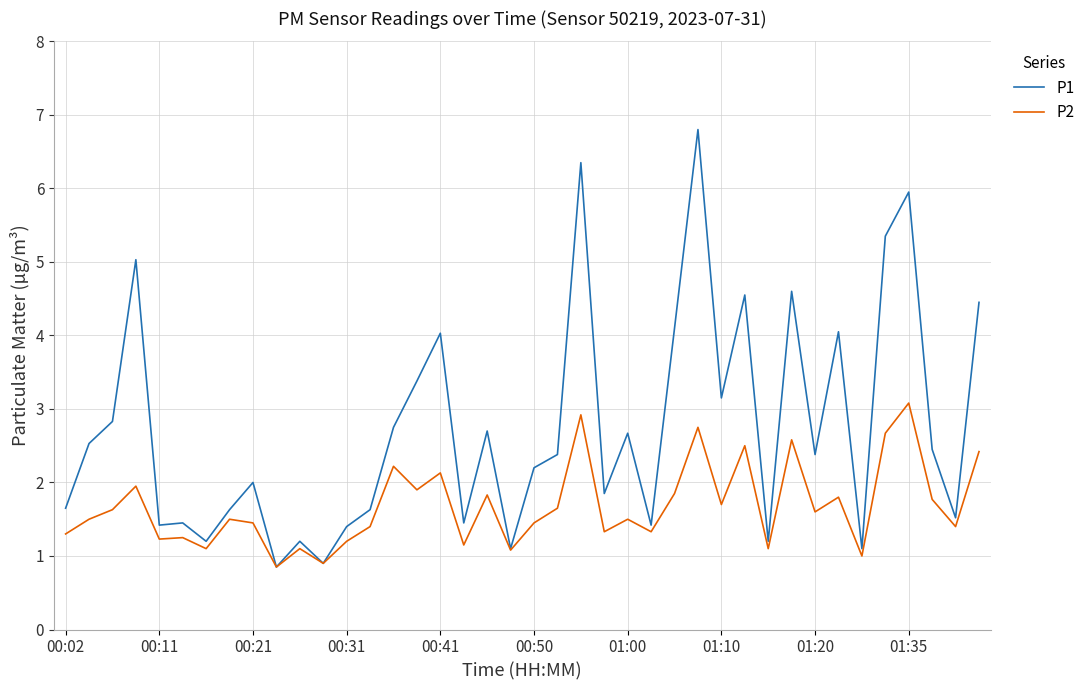

Which series has the largest total across all categories?

P1